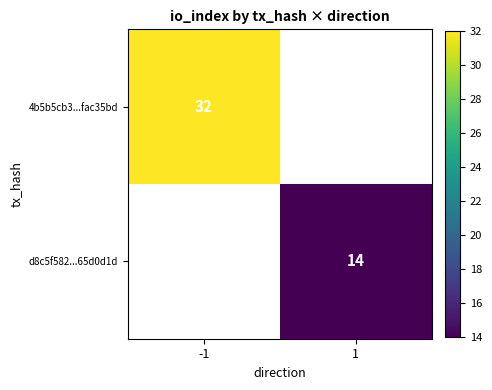

Is it true that d8c5f582...65d0d1d equals 14 at 1?

True